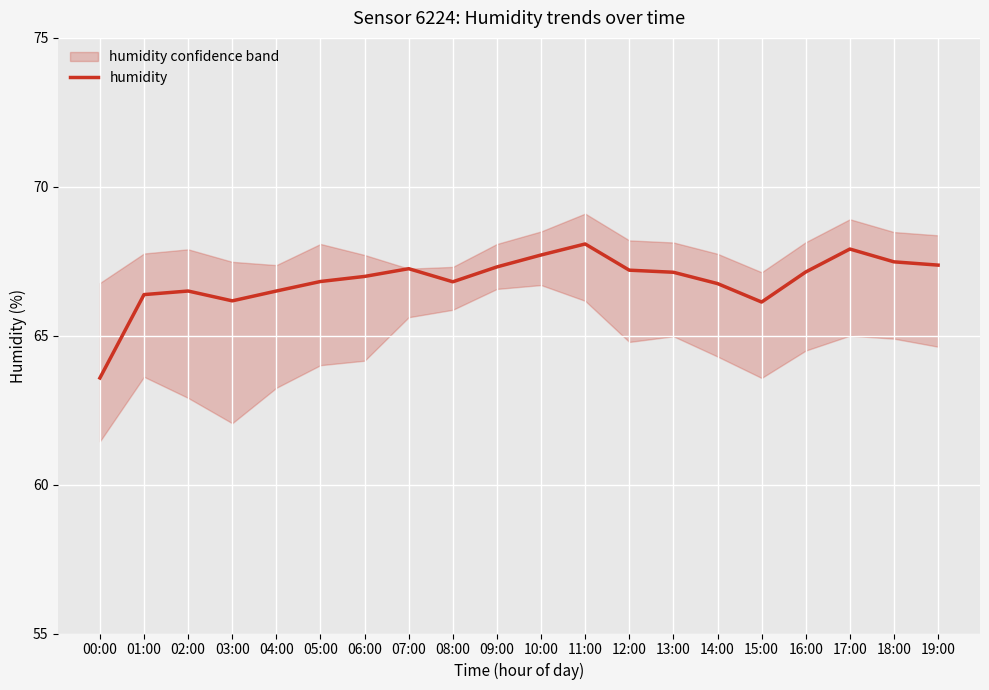

Reading left to right, extract all data points from this chart.

63.6	66.4	66.5	66.2	66.5	66.8	67.0	67.2	66.8	67.3	67.7	68.1	67.2	67.1	66.8	66.1	67.1	67.9	67.5	67.4